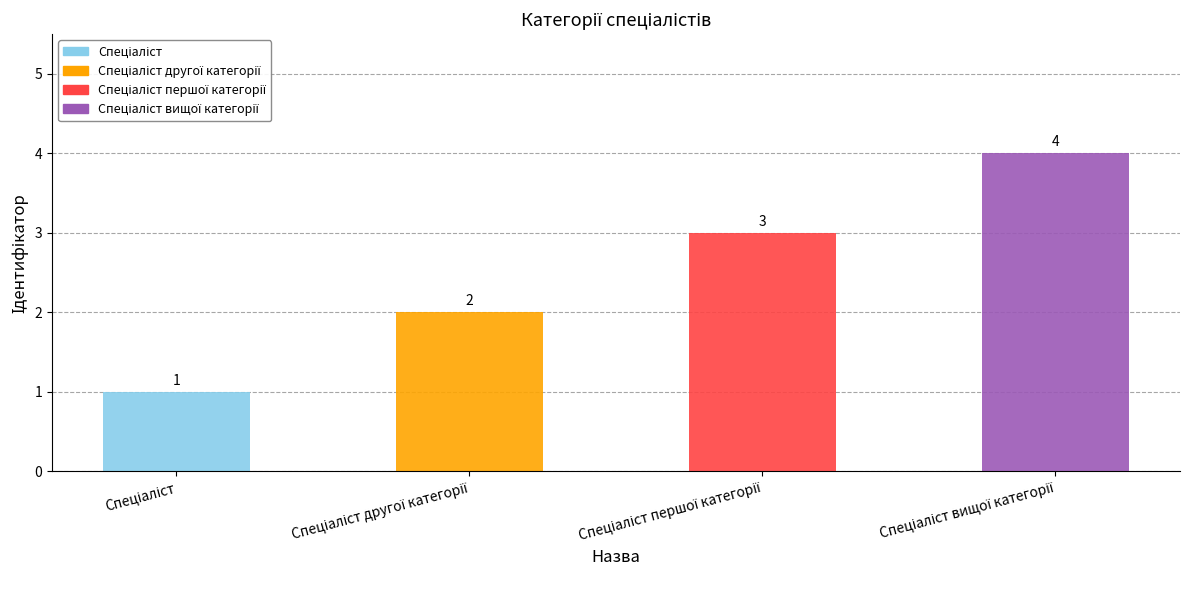

Reading left to right, transcribe all the data shown in this chart.

1	2	3	4